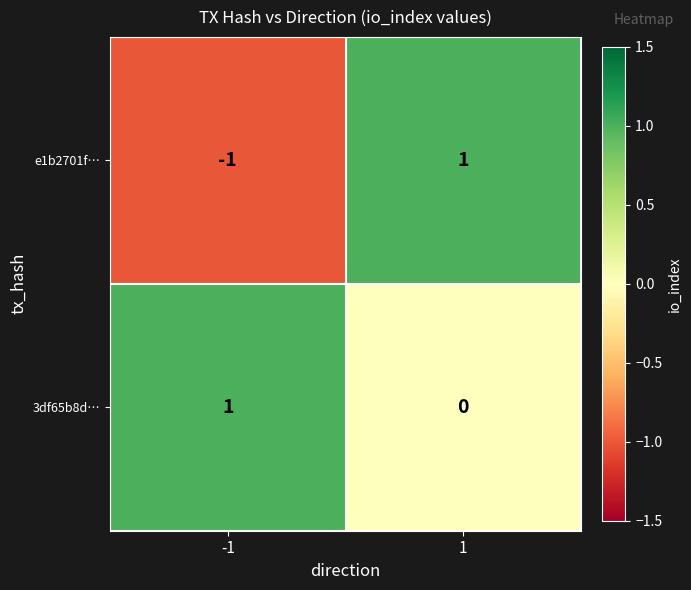

Reading left to right, transcribe all the data shown in this chart.

e1b2701f…: -1	1
3df65b8d…: 1	0